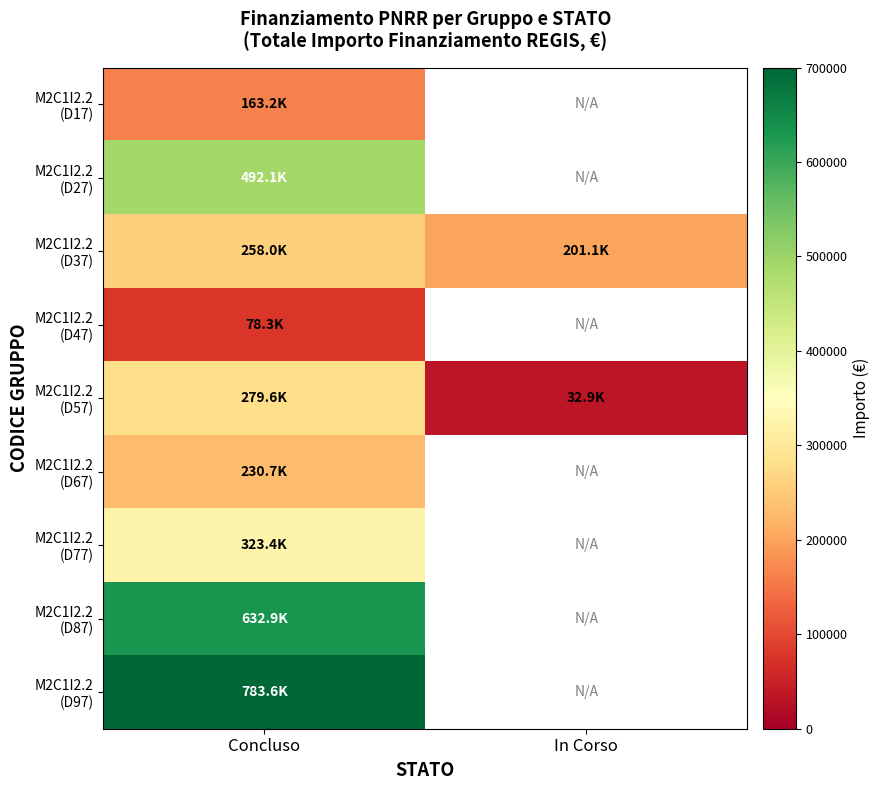

Is the value of M2C1I2.2 (D27) at In Corso greater than the value of M2C1I2.2 (D77) at Concluso?

No